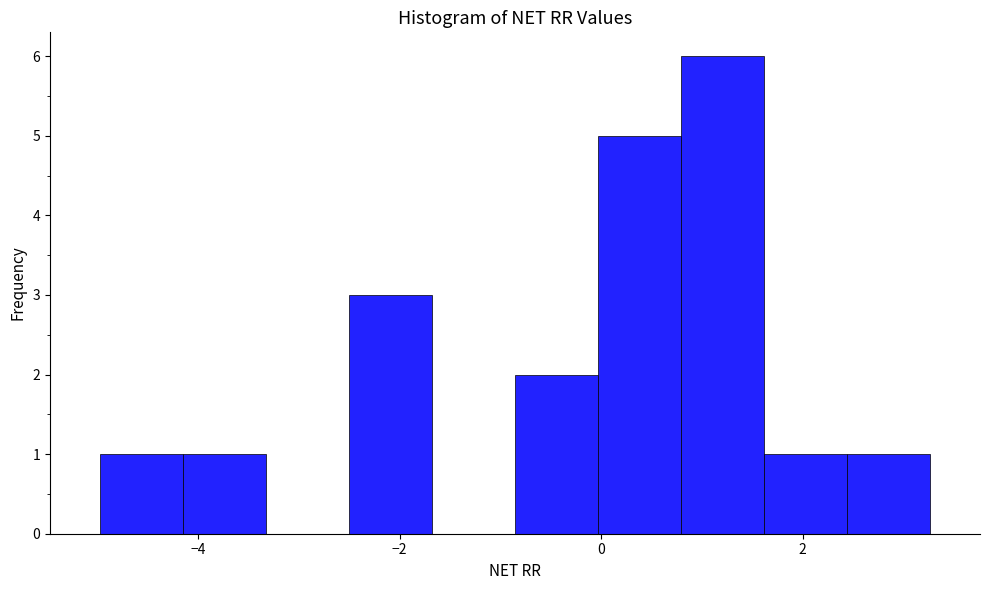

Which range on the x-axis has the tallest bar?

0.8 to 1.6